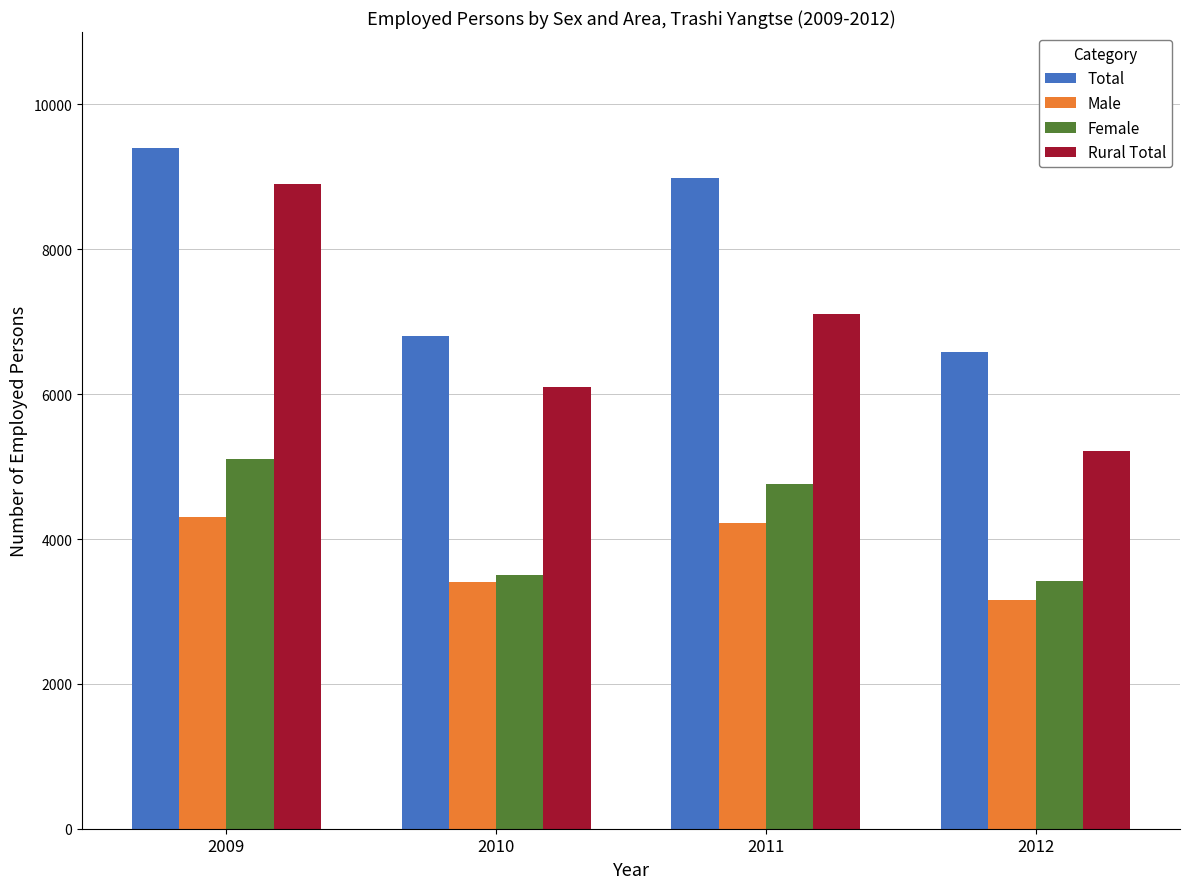

What is the lowest value of the Total series?

6587